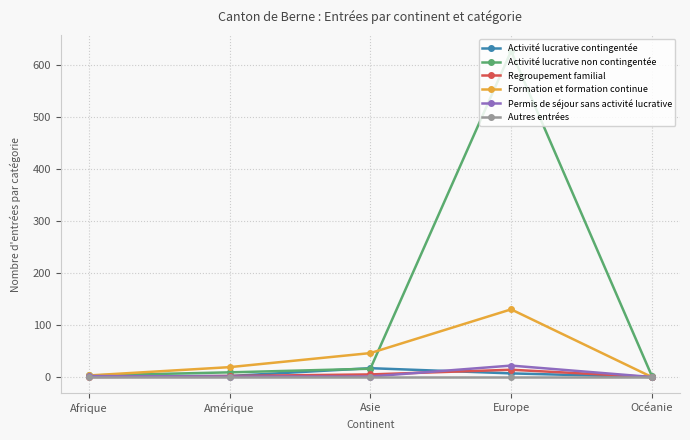

Is this an area chart (filled region under the line)?

No